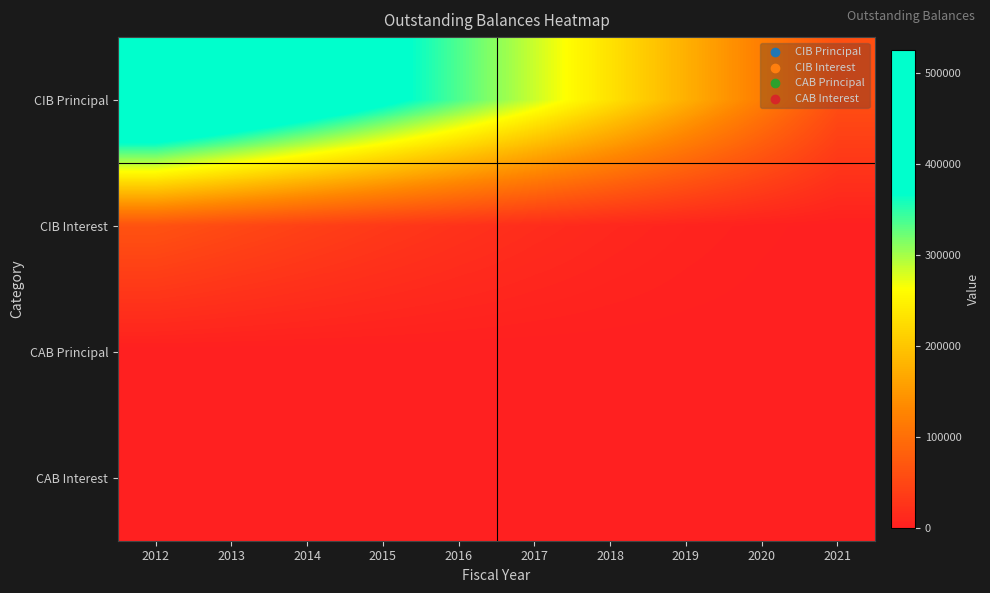

What is the difference between the highest and lowest values at 2015?

385000.0